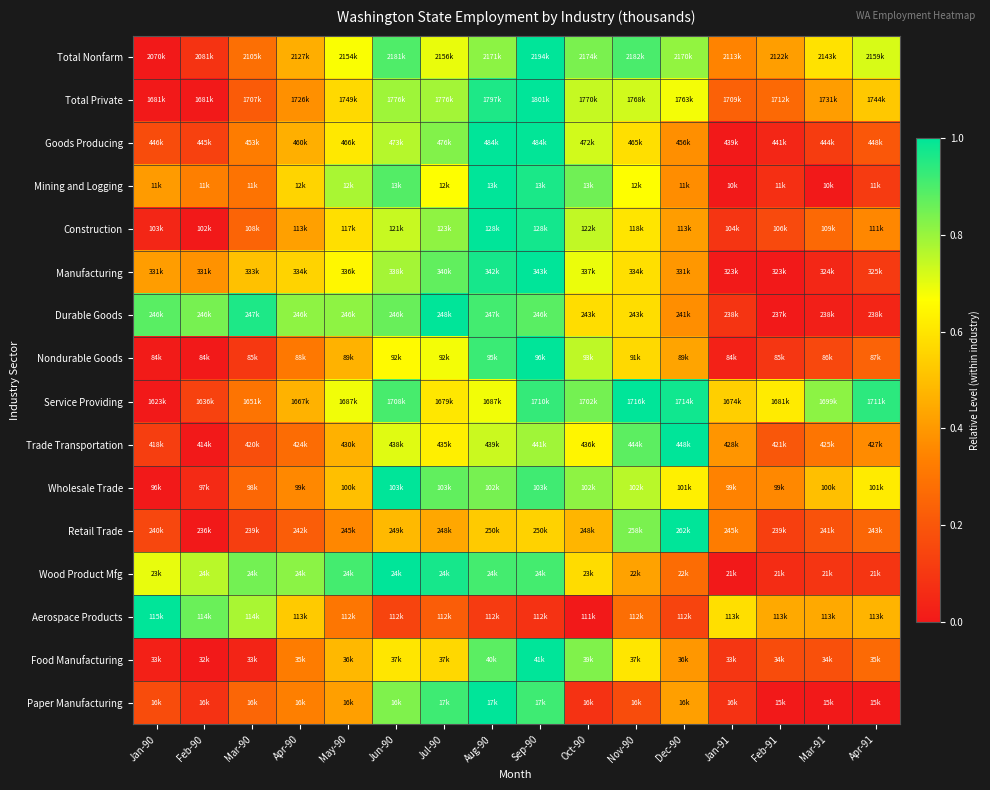

Which category has the highest value across all series?

Sep-90